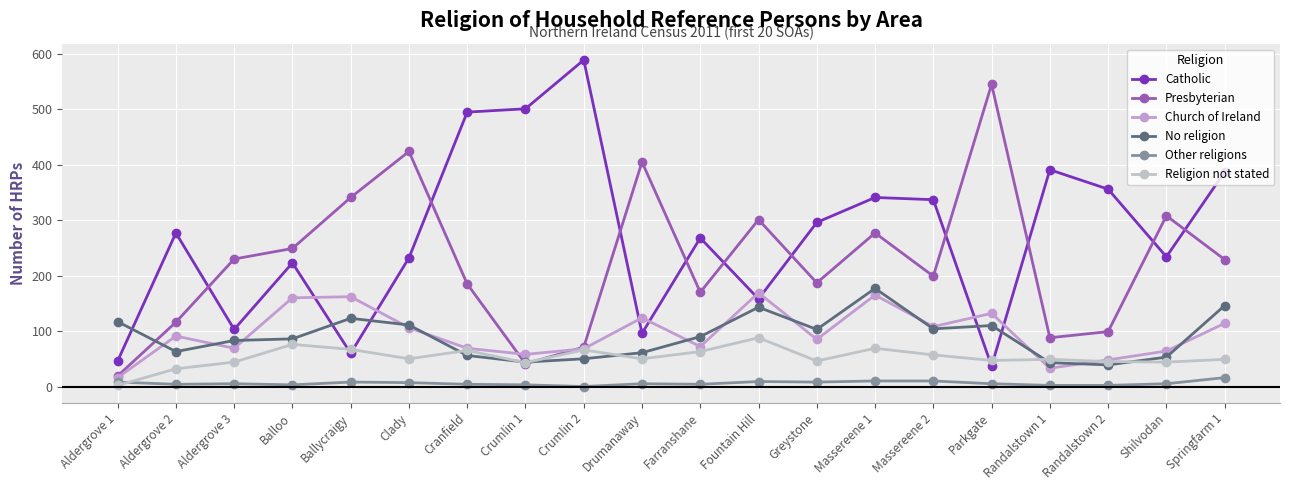

Rank the series by their maximum value, from lowest to highest.

Other religions, Religion not stated, Church of Ireland, No religion, Presbyterian, Catholic